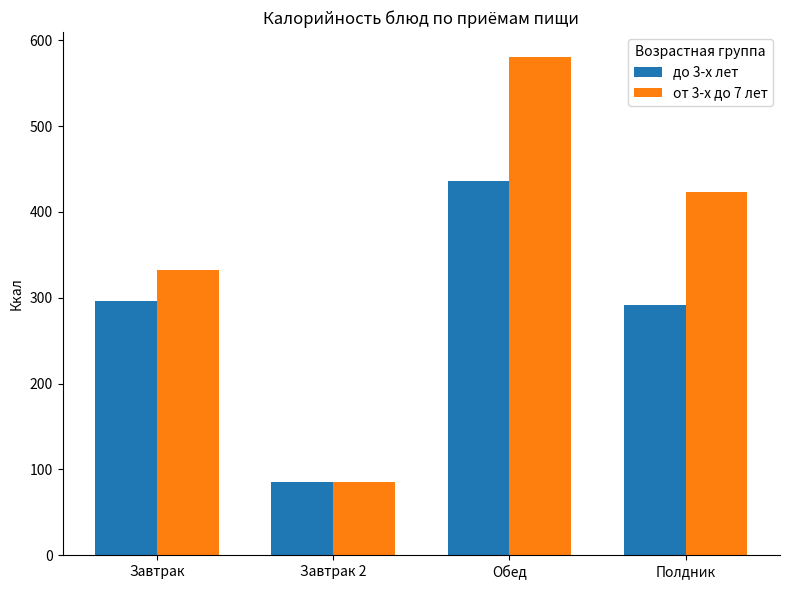

Which series changed the most between Завтрак and Обед?

от 3-х до 7 лет